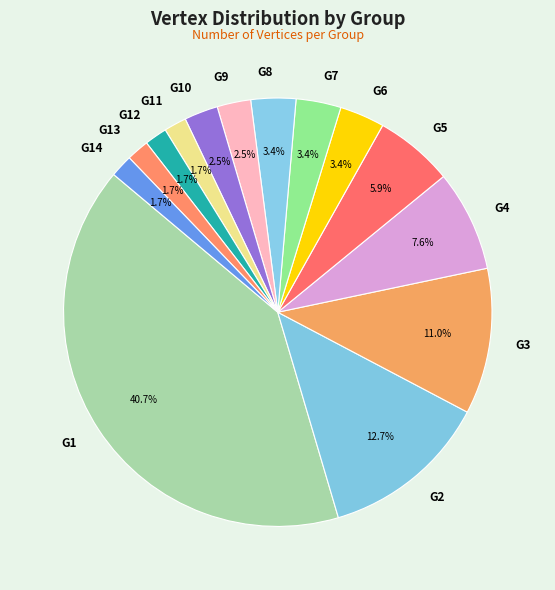

Which category has the biggest portion of the pie?

G1